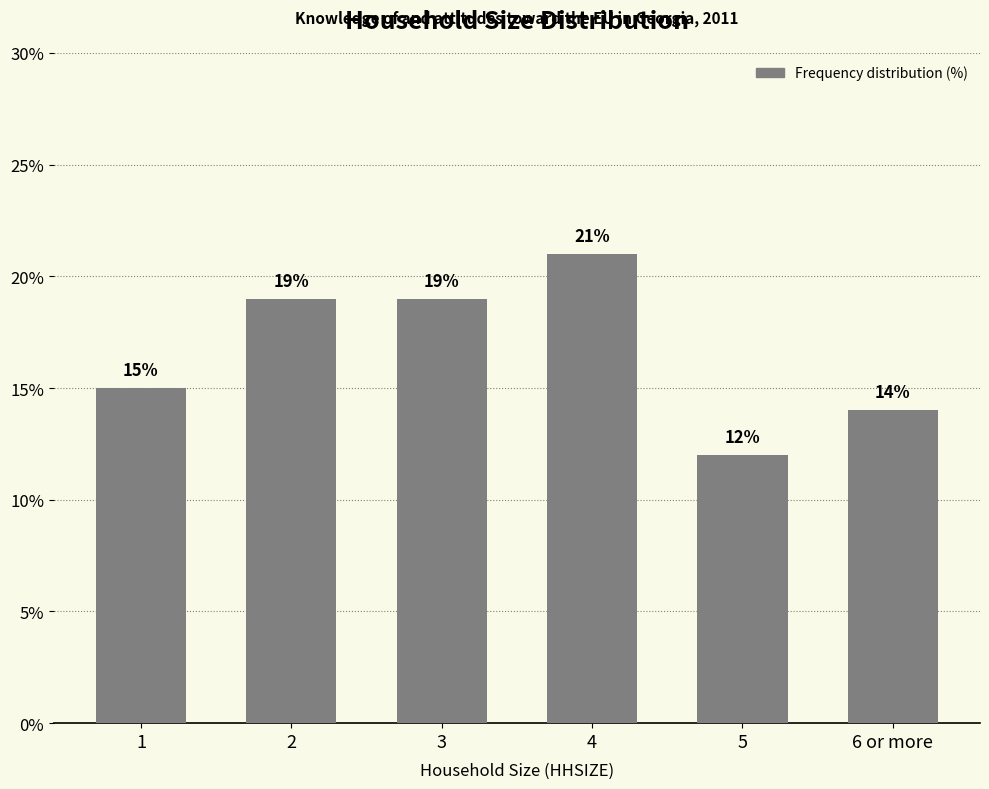

What is the sum of all values?

100